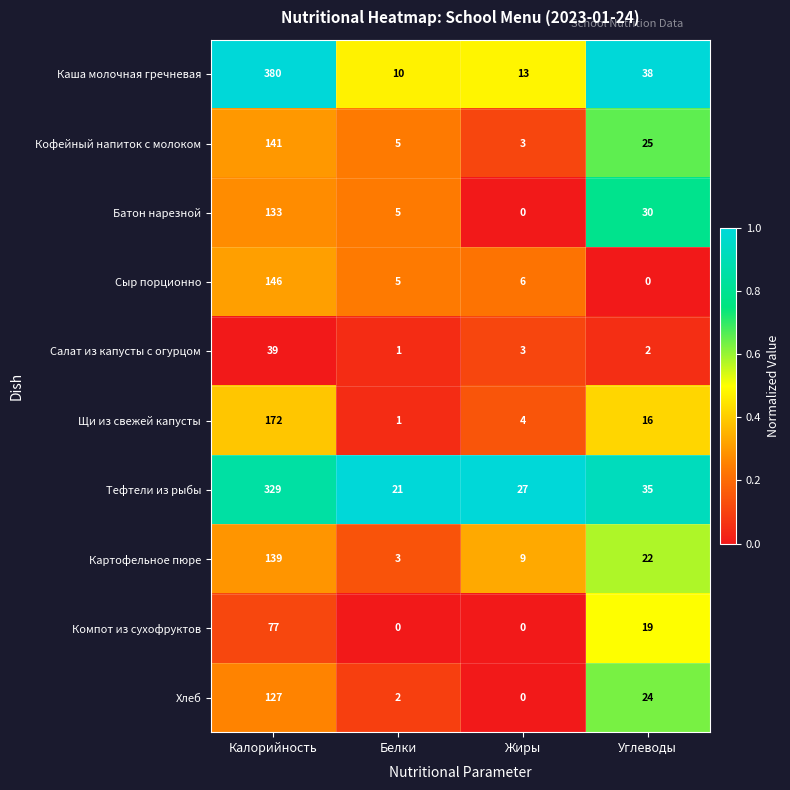

What is the total value across all series at Калорийность?

1683